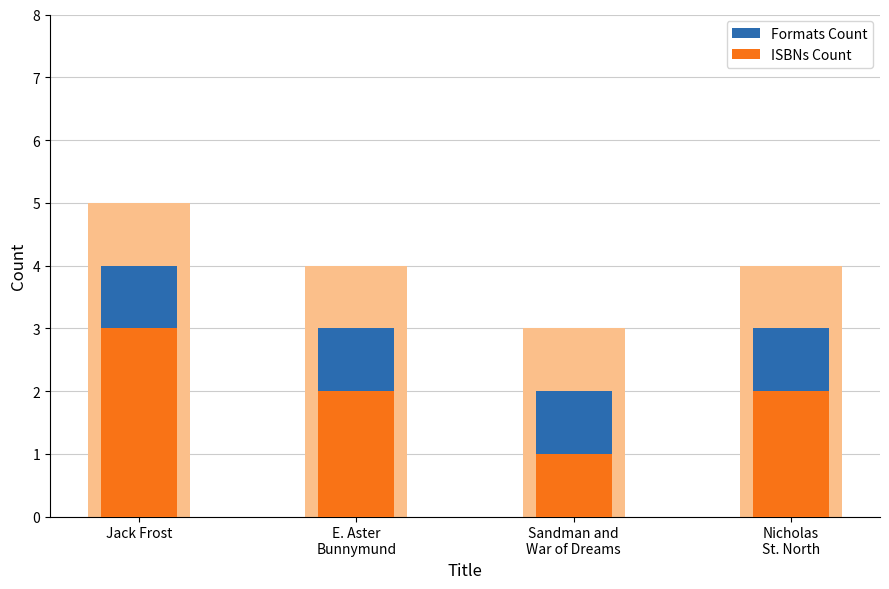

Reading left to right, list all the values displayed in this chart.

Formats Count: Jack Frost=5	E. Aster
Bunnymund=4	Sandman and
War of Dreams=3	Nicholas
St. North=4
ISBNs Count: Jack Frost=3	E. Aster
Bunnymund=2	Sandman and
War of Dreams=1	Nicholas
St. North=2